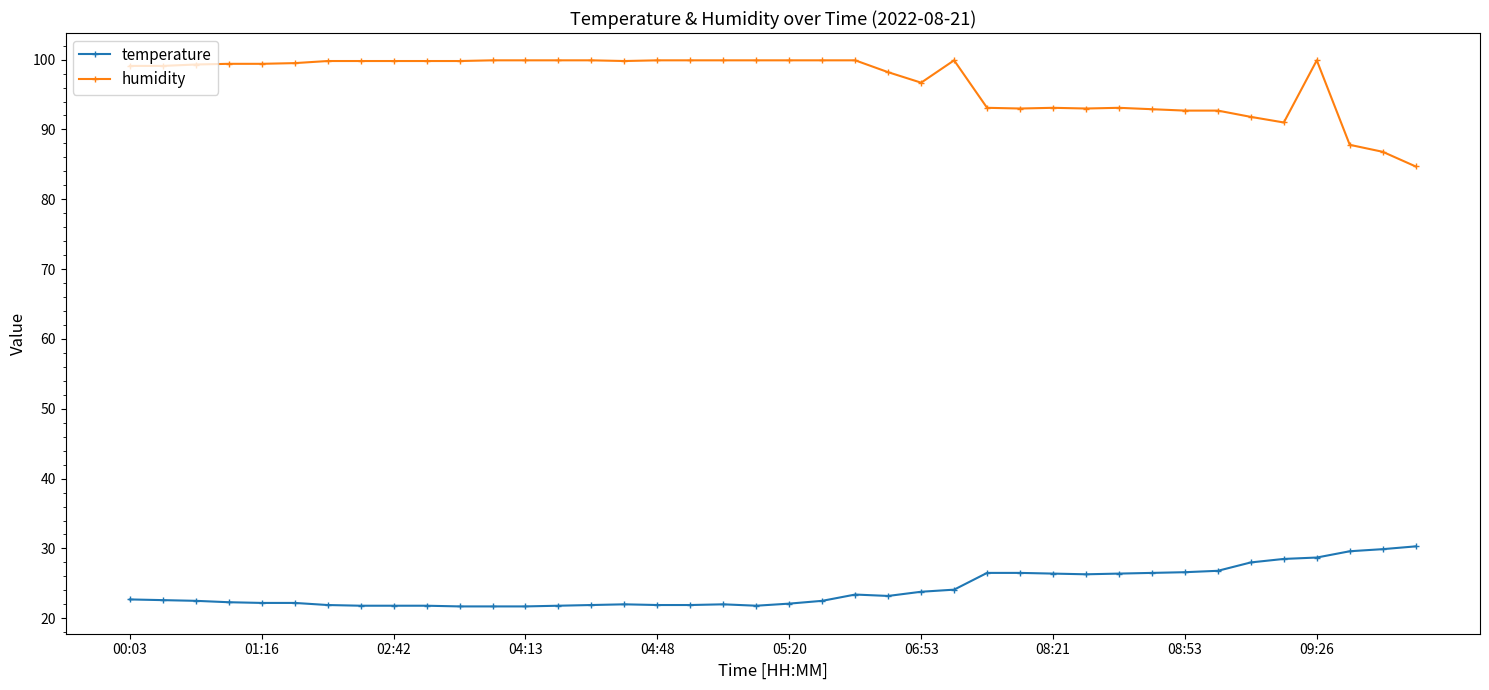

What is the lowest value of the temperature series?

21.7